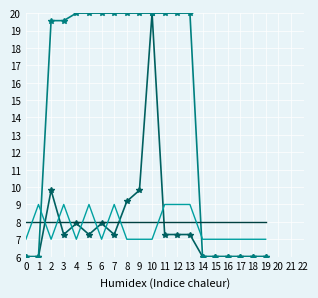

At which category is the sum across all series the highest?

10